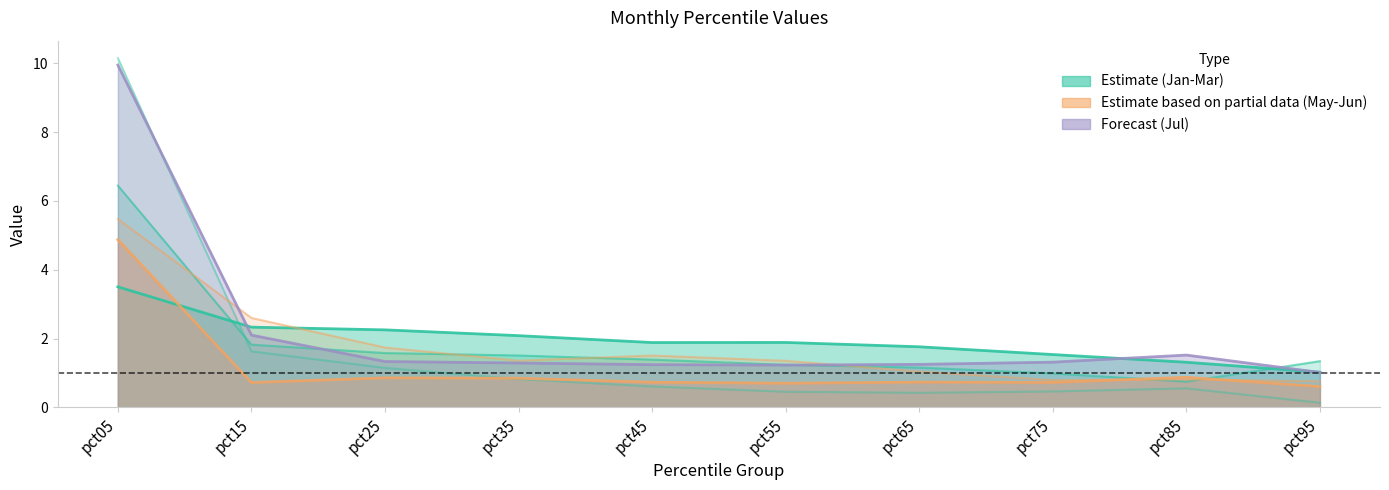

What is the value of the May point at the 4th from the left?

1.4